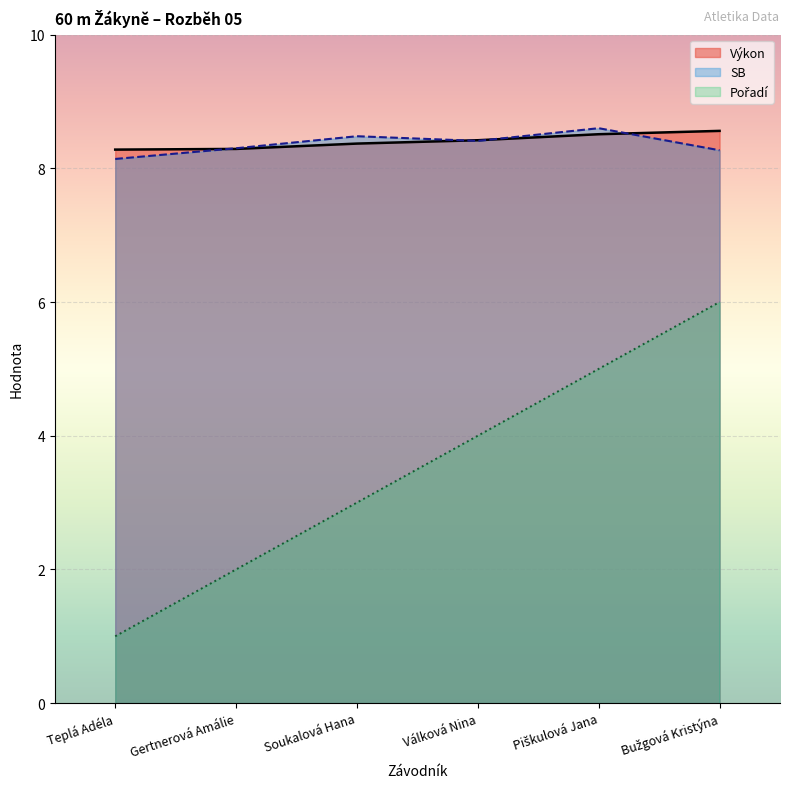

How many SB values are between 8 and 9?

6